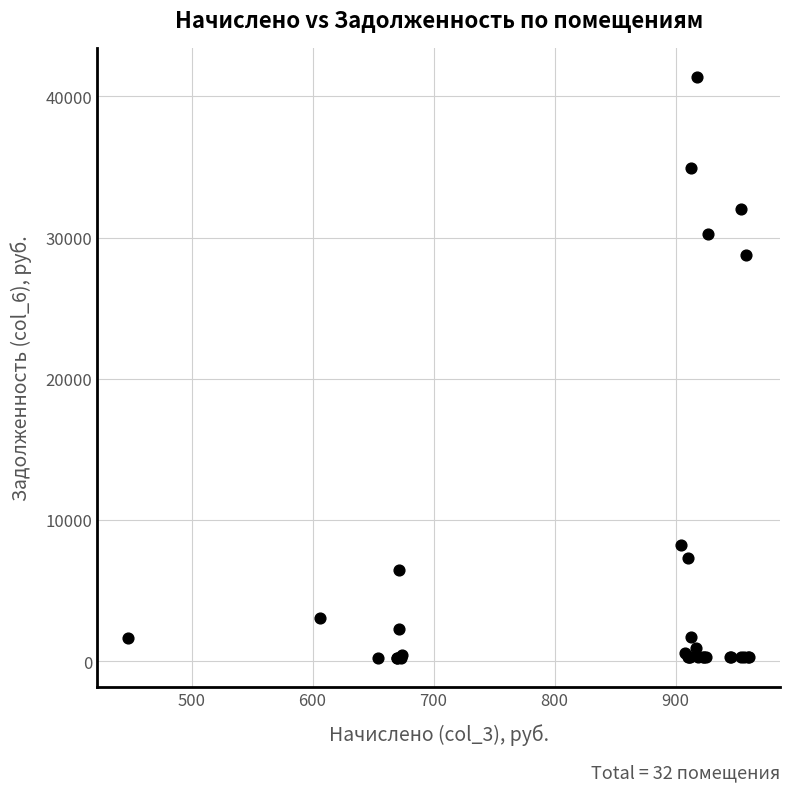

What Y value in the scatter plot is closest to 20793?

28750.3